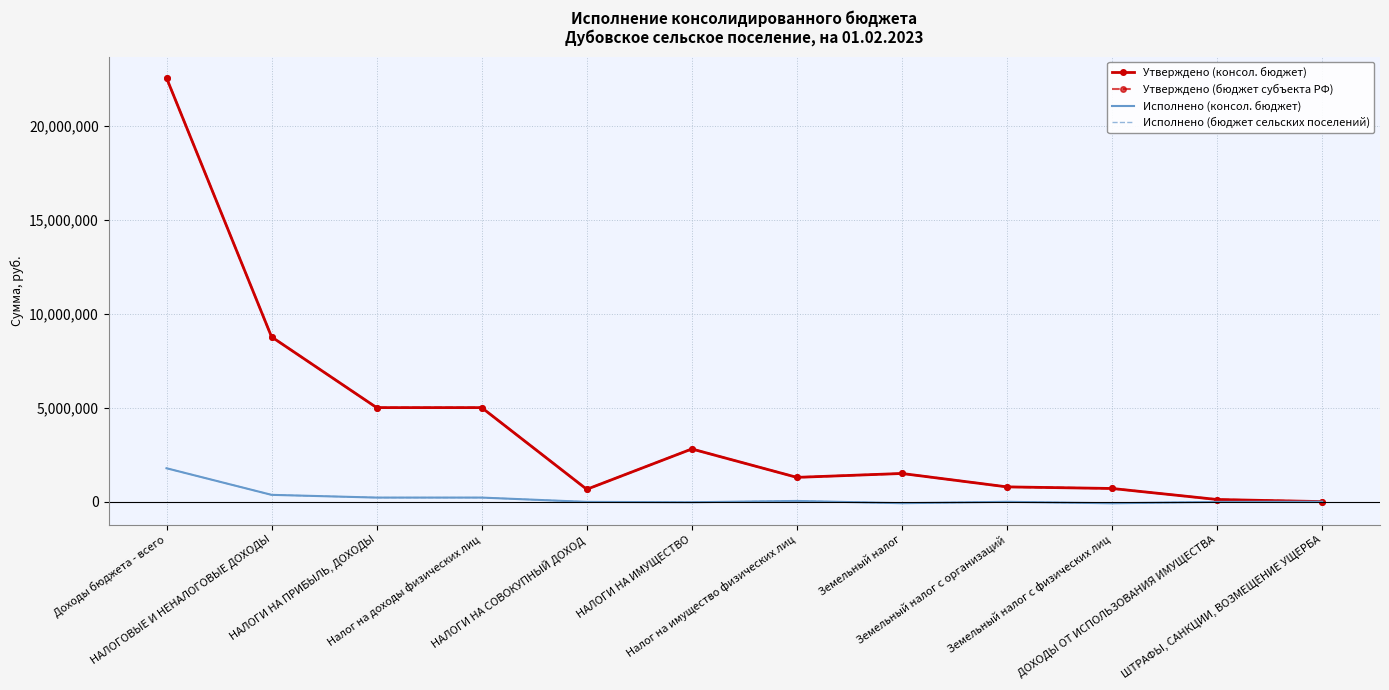

At which category does the chart reach its peak across all series?

Доходы бюджета - всего